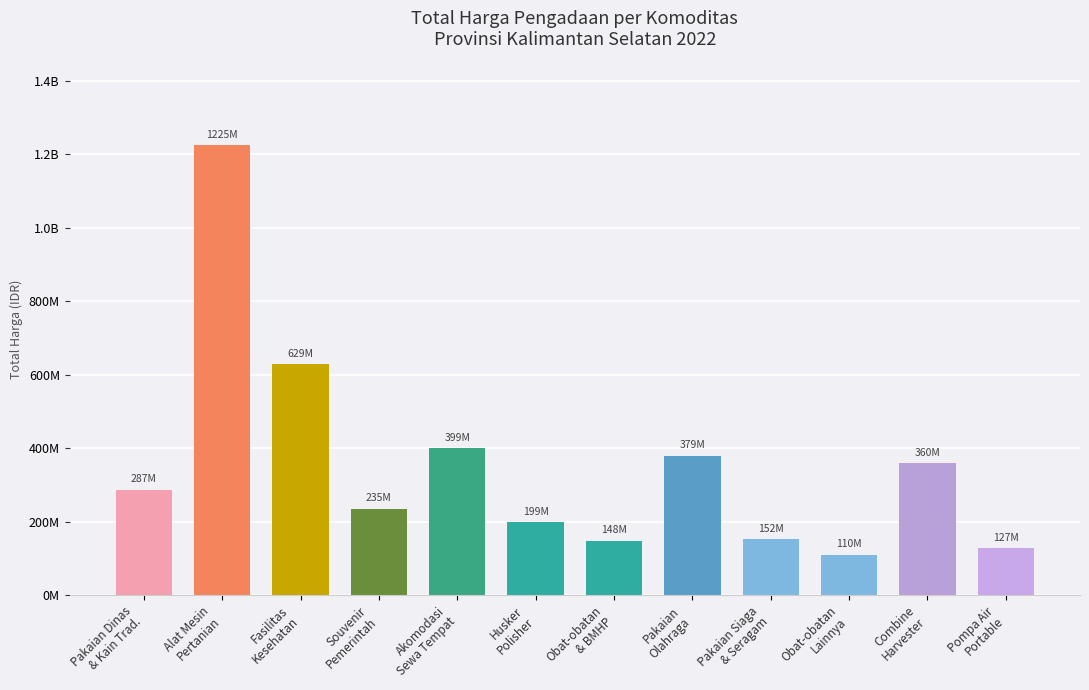

What is the greatest value displayed?

1224682000